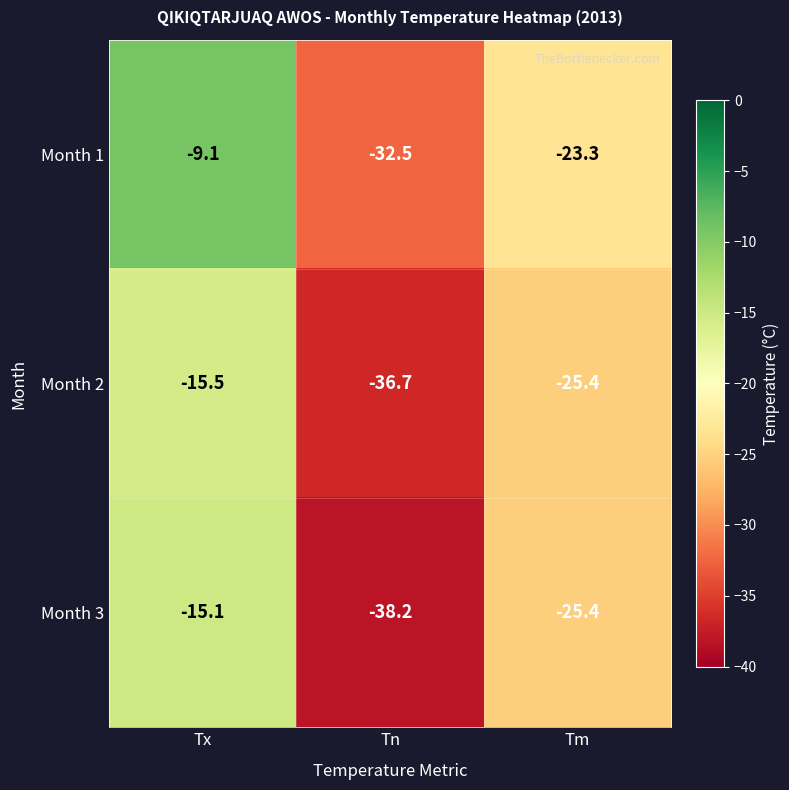

How many distinct data groups are displayed?

3